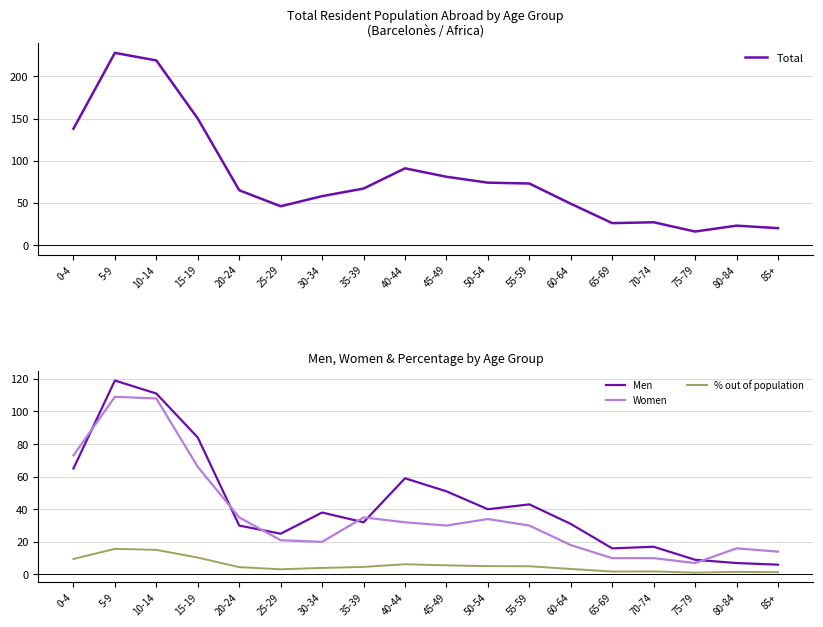

Which has a higher value, 25-29 or 30-34?

30-34